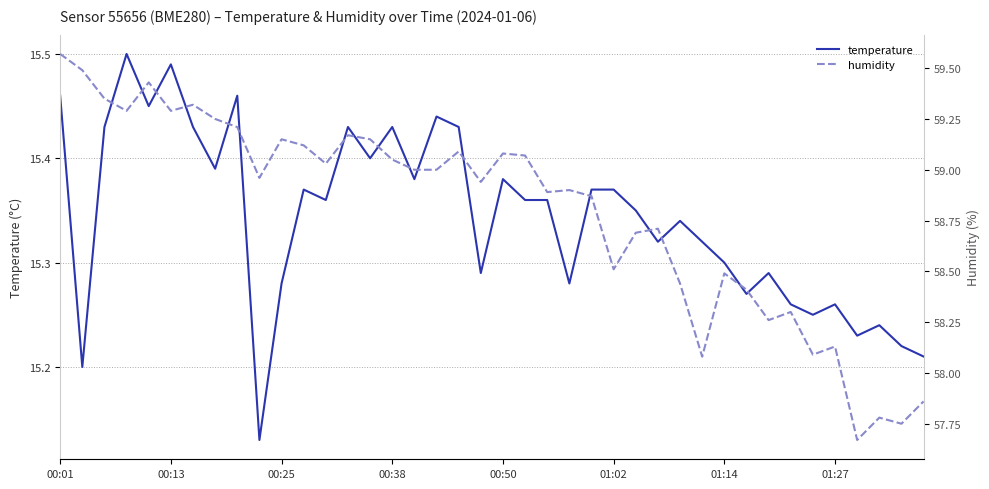

At how many categories does at least one series exceed 49?

40